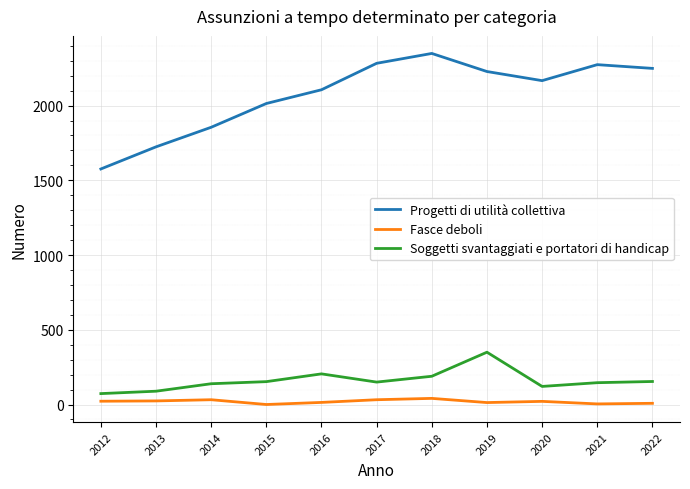

Is it true that Progetti di utilità collettiva equals 2228 at 2019?

True